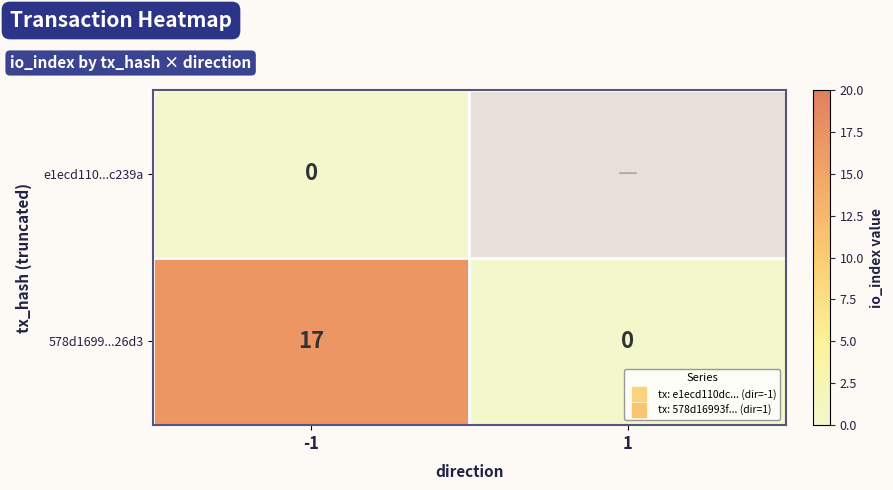

At which label is 578d1699...26d3 closest to 8?

1